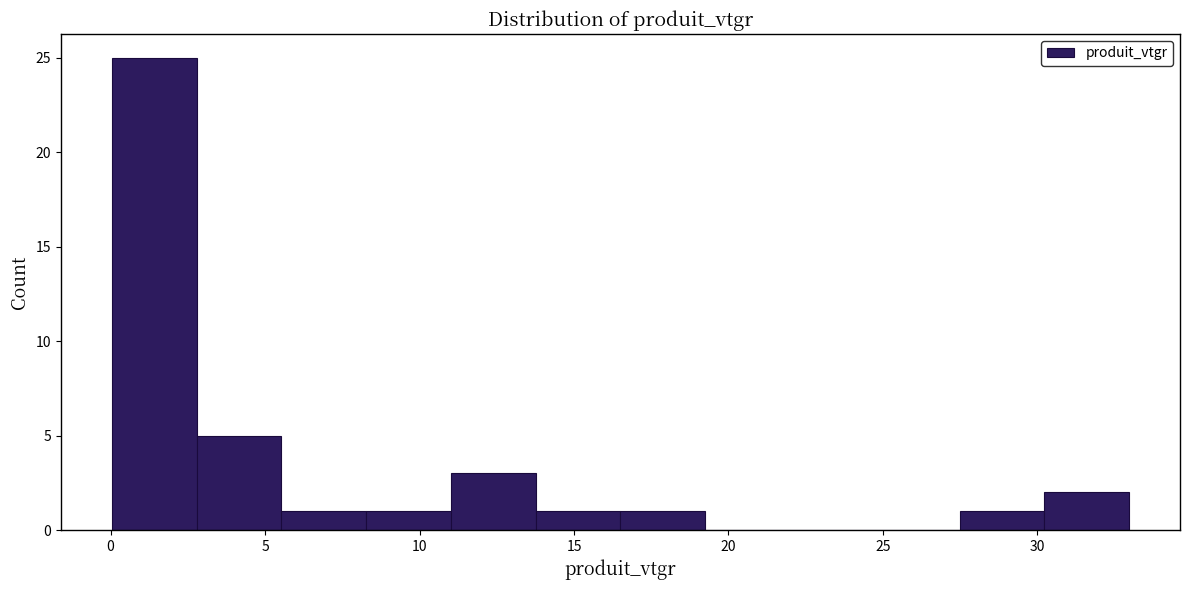

Reading left to right, transcribe this chart: for each bar, give the range it covers on the x-axis and its height. Neither the bar edges nor the heights are printed on the chart, so give them approximately, as read against the axes.

0.0 to 3.0: 25
3.0 to 5.5: 5
5.5 to 8.5: 1
8.5 to 11.0: 1
11.0 to 14.0: 3
14.0 to 16.5: 1
16.5 to 19.0: 1
19.0 to 22.0: 0
22.0 to 24.5: 0
24.5 to 27.5: 0
27.5 to 30.0: 1
30.0 to 33.0: 2